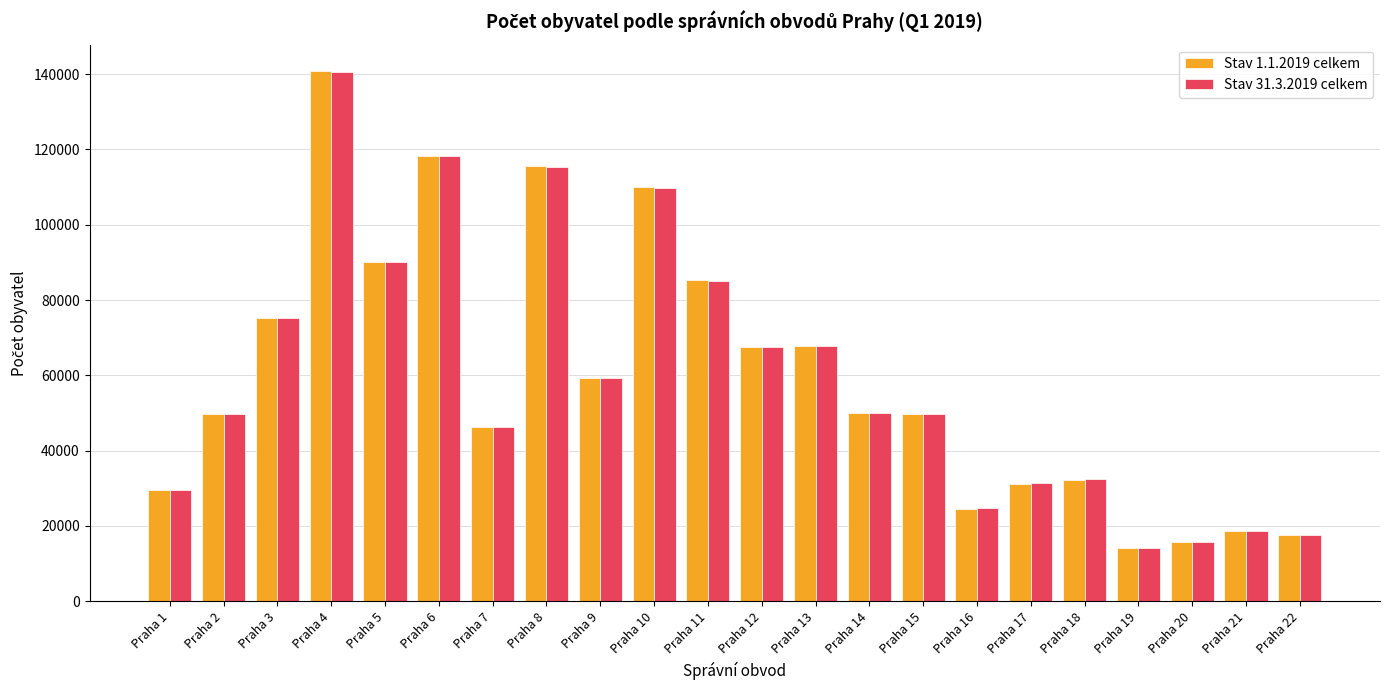

How many bars are there in total?

44